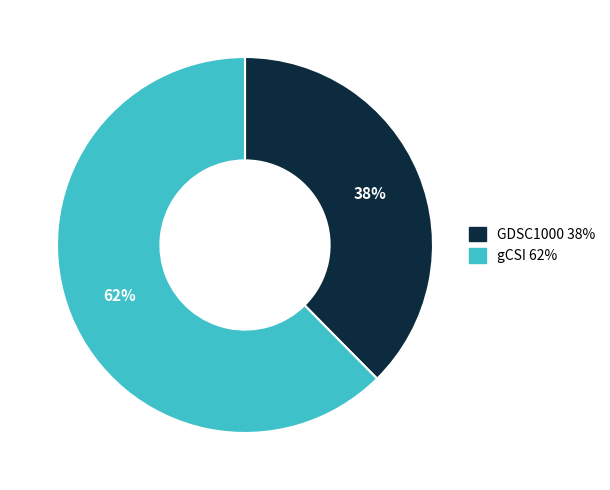

Which has a higher value, gCSI or GDSC1000?

gCSI